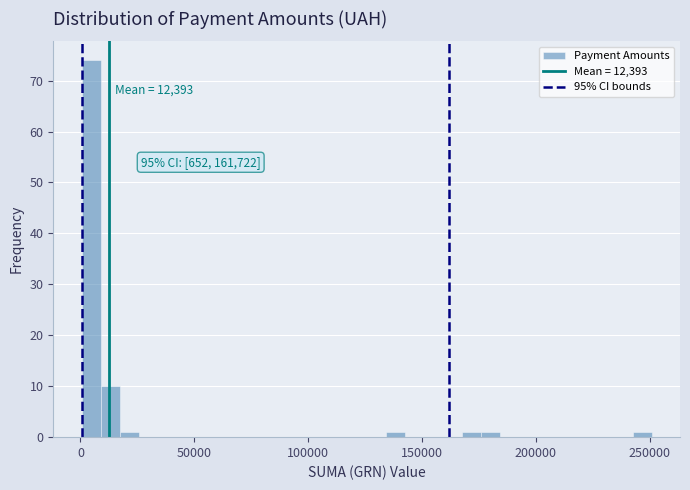

Read against the x-axis, roughly where is the centre of the tallest bar?

5000